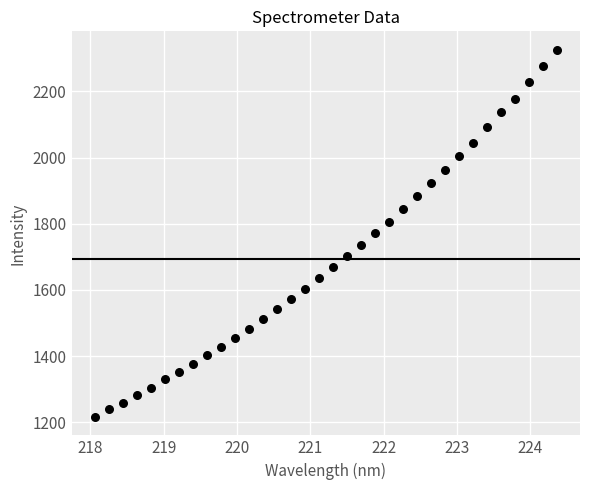

What is the range of X values (max minus min)?

6.3